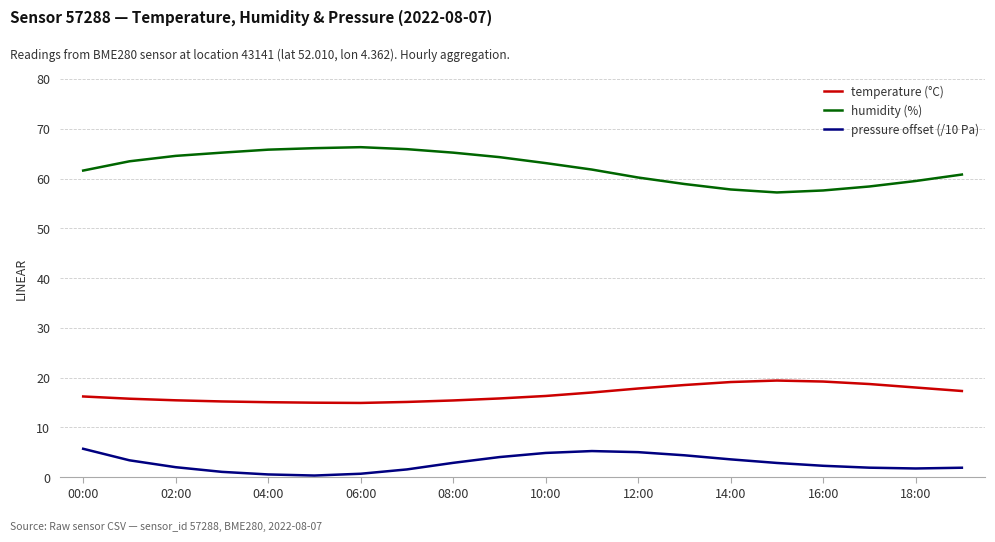

What is the maximum value for humidity (%)?

66.3